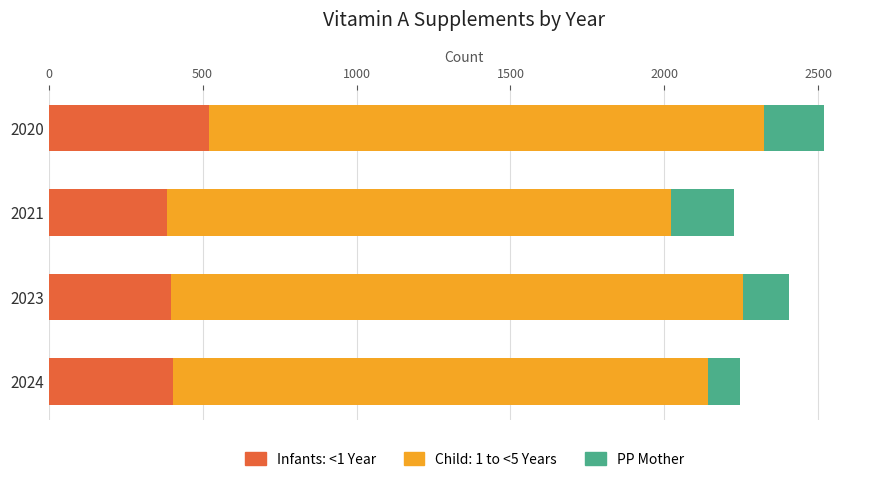

Which category has the highest value in the Infants: <1 Year series?

2020